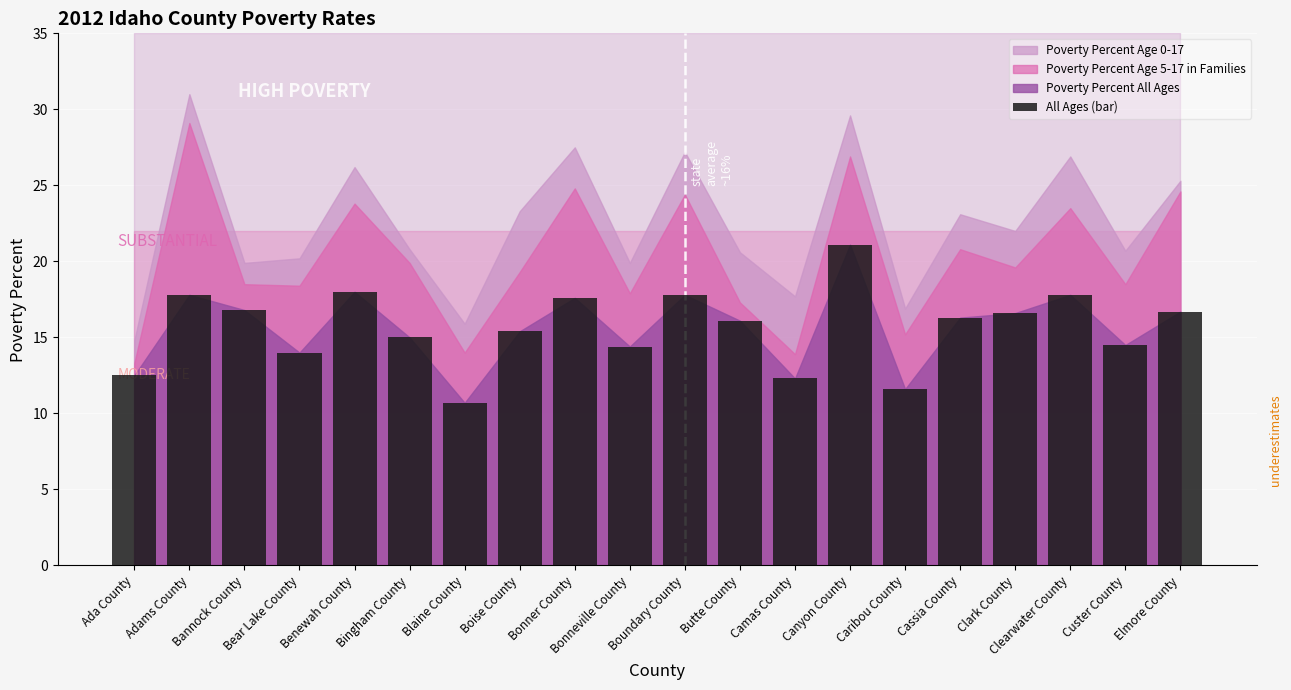

What is the approximate value at Elmore County?

16.7